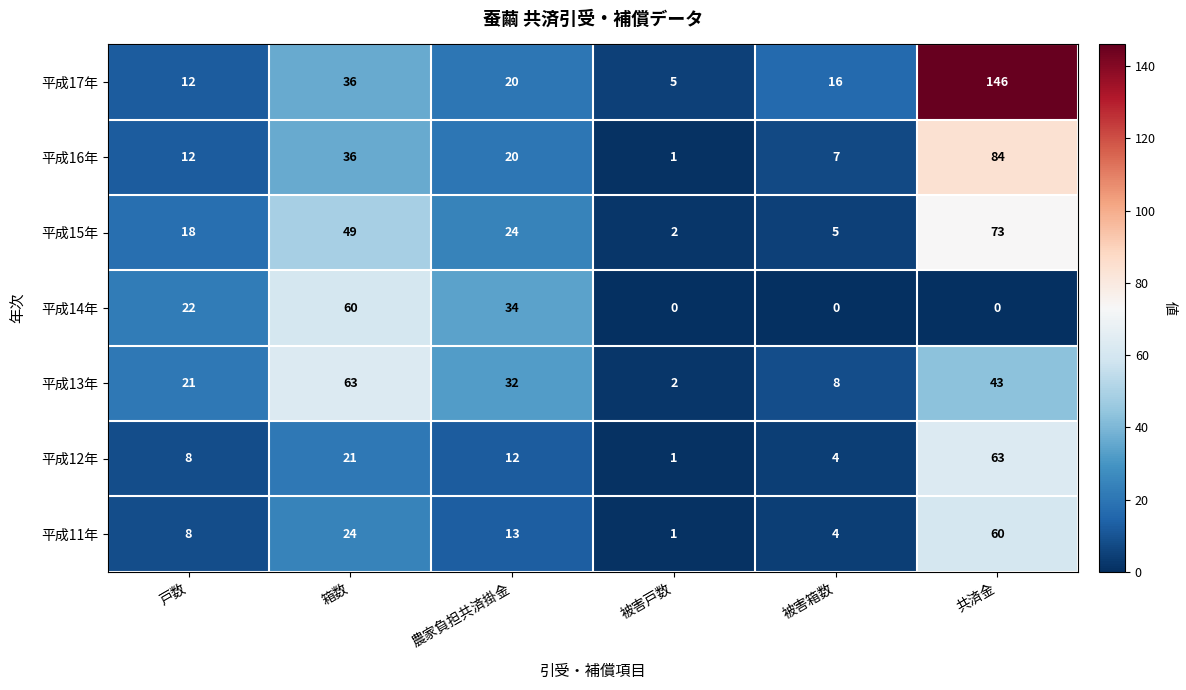

What is the sum of the 平成17年 values at 戸数 and 被害戸数?

17